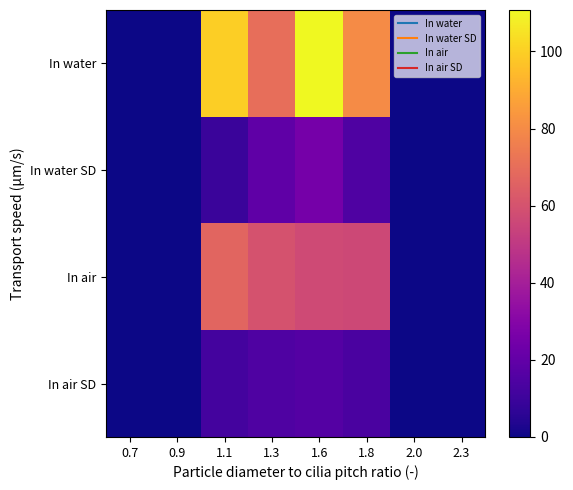

What is the total value across all series at 1.6?

209.1